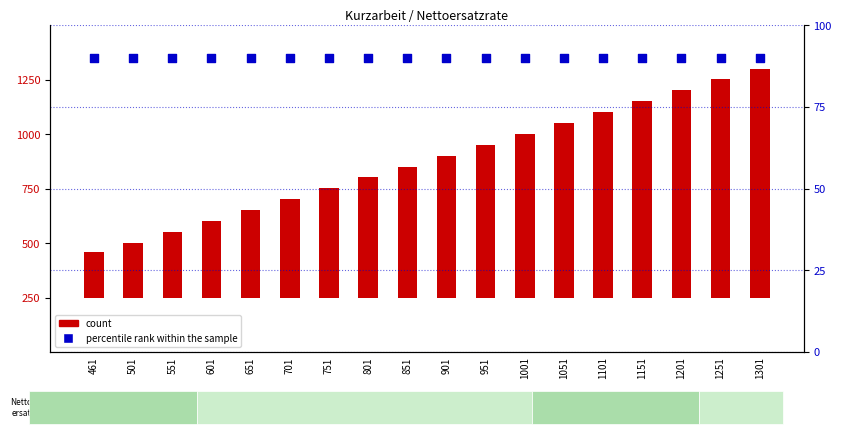

Which series reaches the maximum Y coordinate?

count